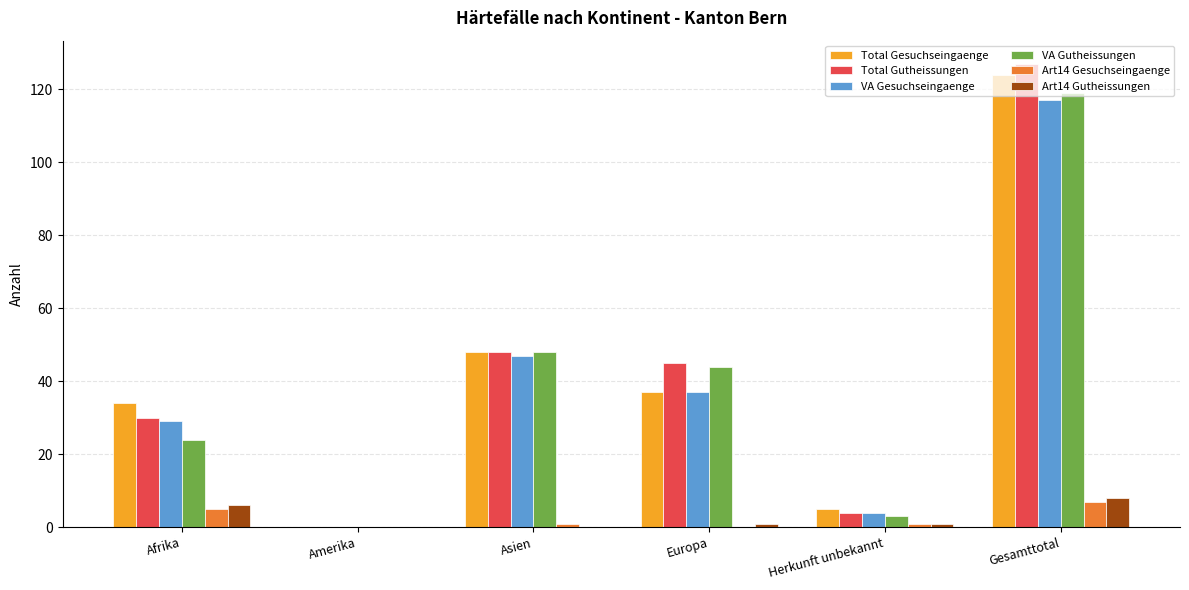

What are all the series names shown in the legend?

Total Gesuchseingaenge, Total Gutheissungen, VA Gesuchseingaenge, VA Gutheissungen, Art14 Gesuchseingaenge, Art14 Gutheissungen